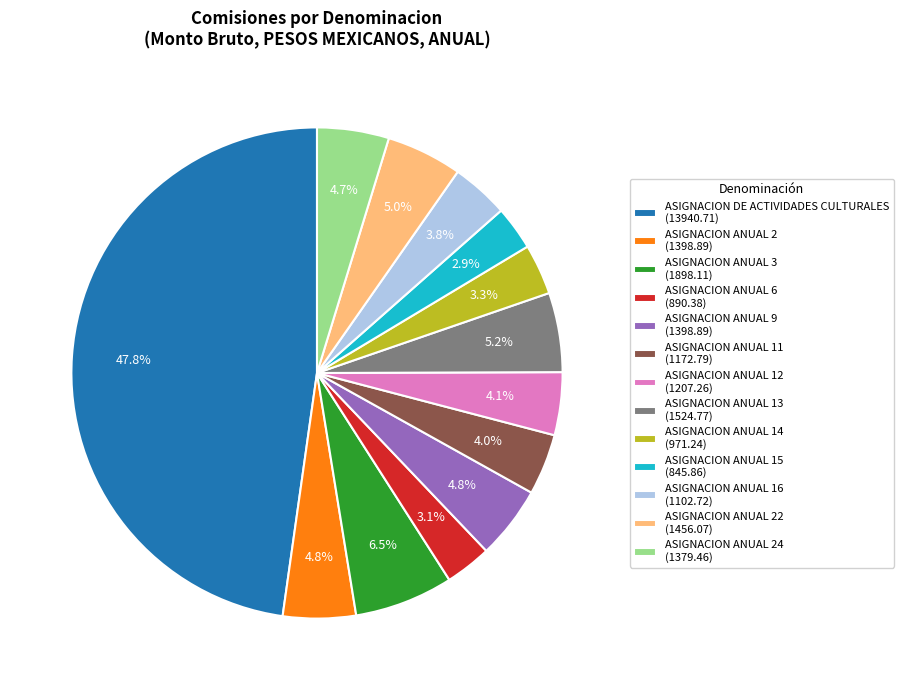

Does ASIGNACION ANUAL 6 (890.38) represent more than half of the total?

No